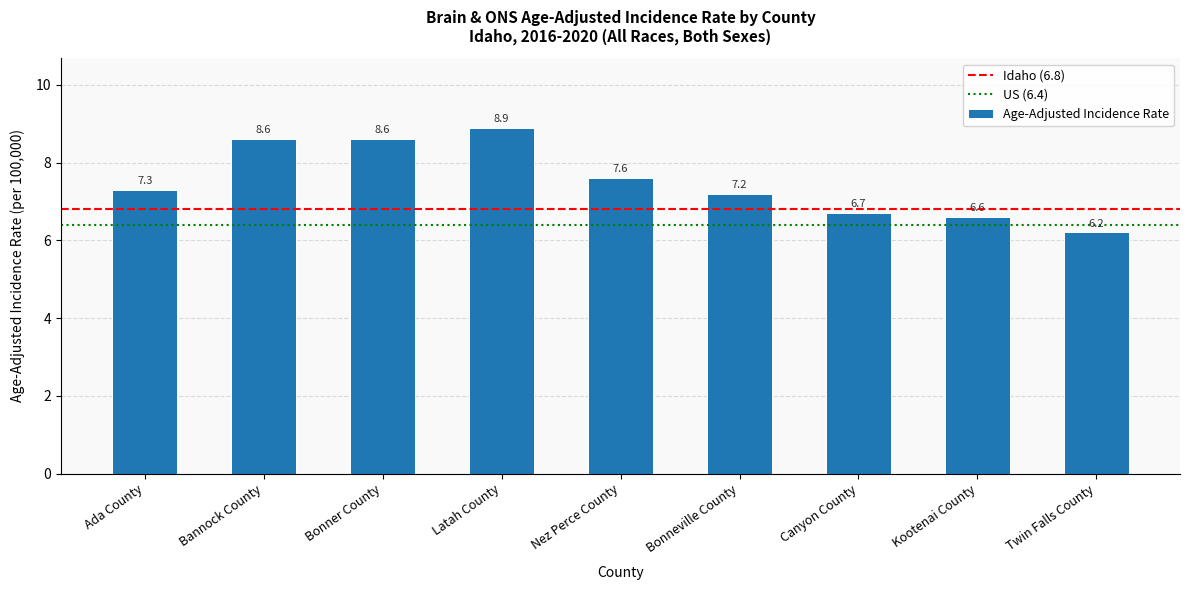

Count the number of categories in the chart.

9